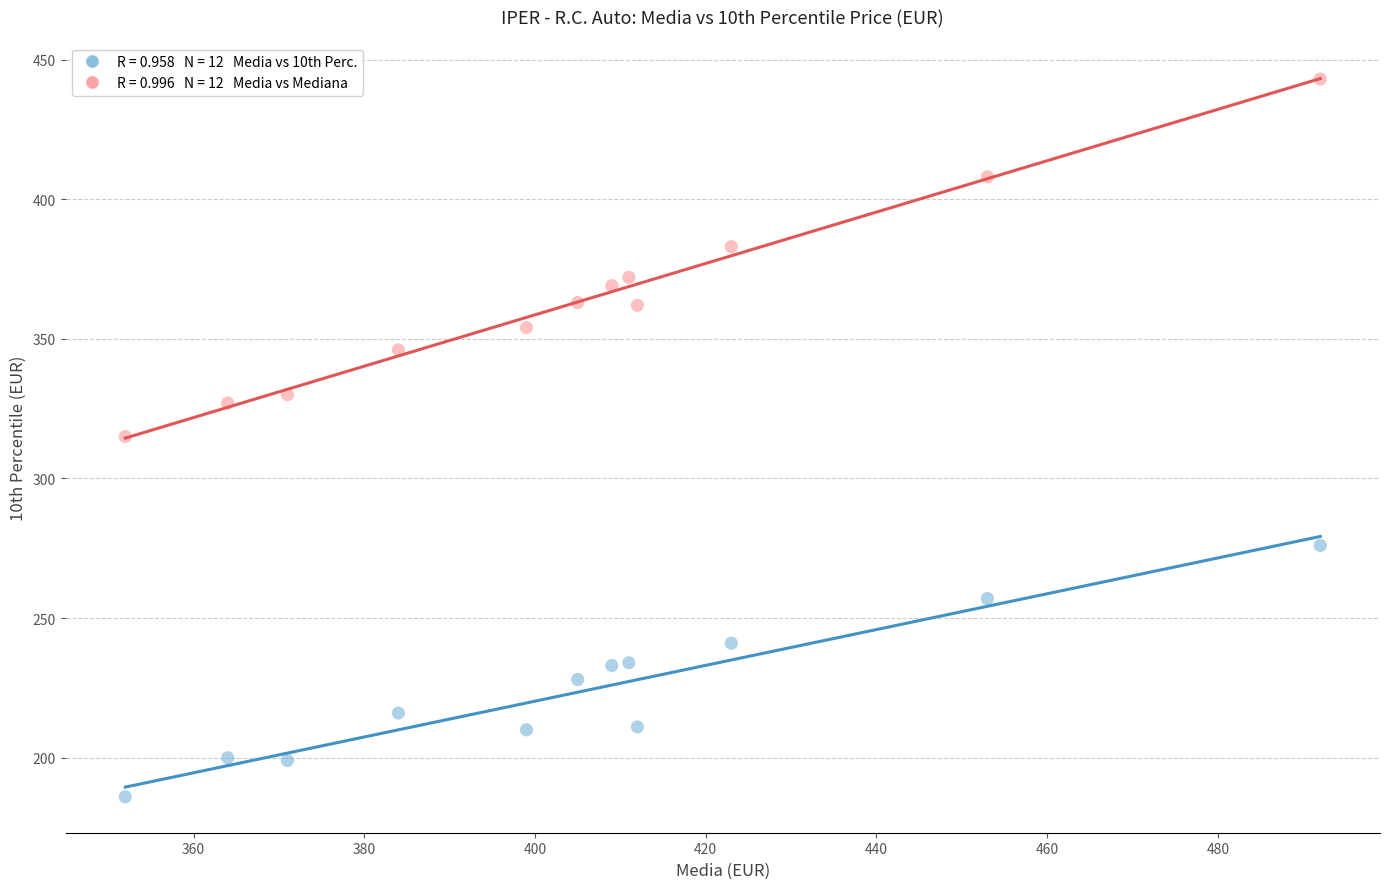

Across all data points, what is the range of Y values (max minus min)?

257